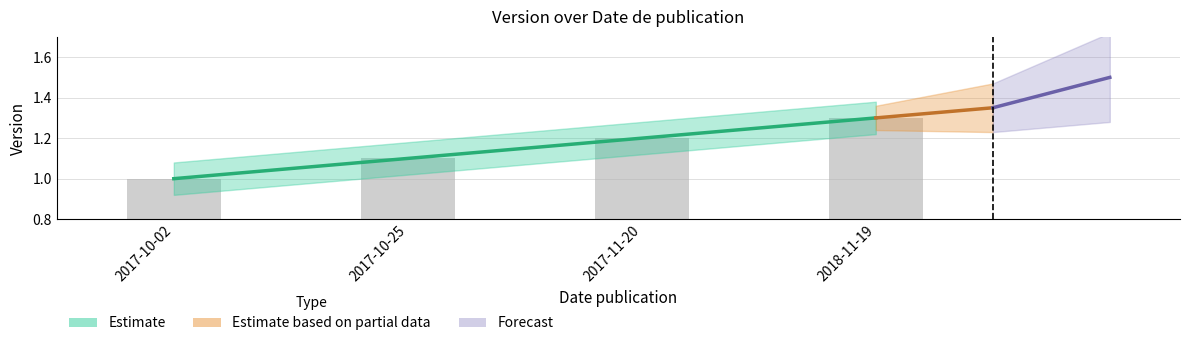

At which label is the value closest to 1?

2017-10-02